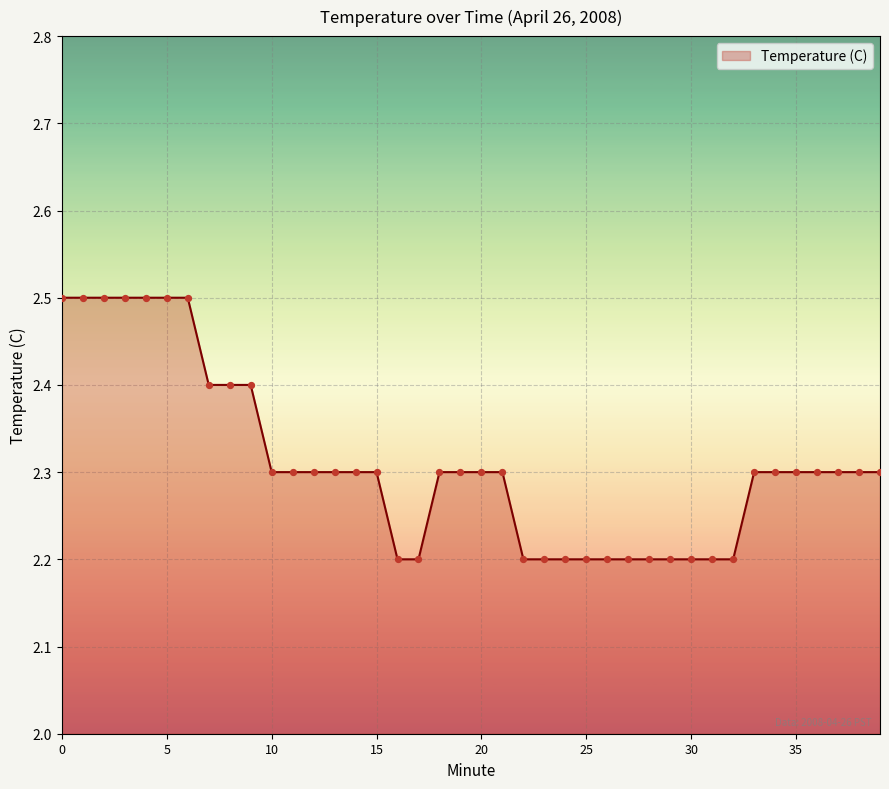

What is the minimum value shown in the chart?

2.2